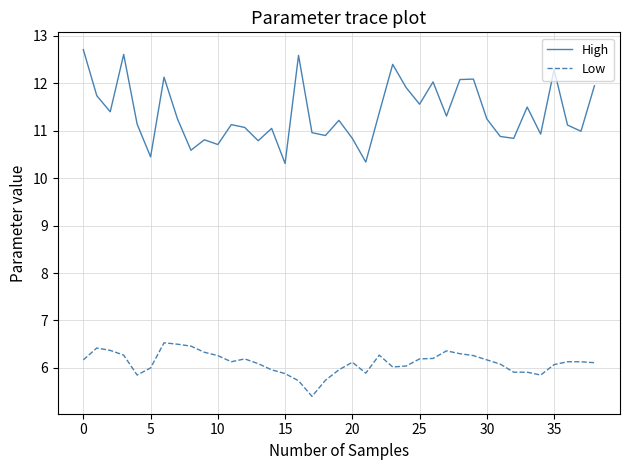

Does the chart have visible grid lines?

Yes